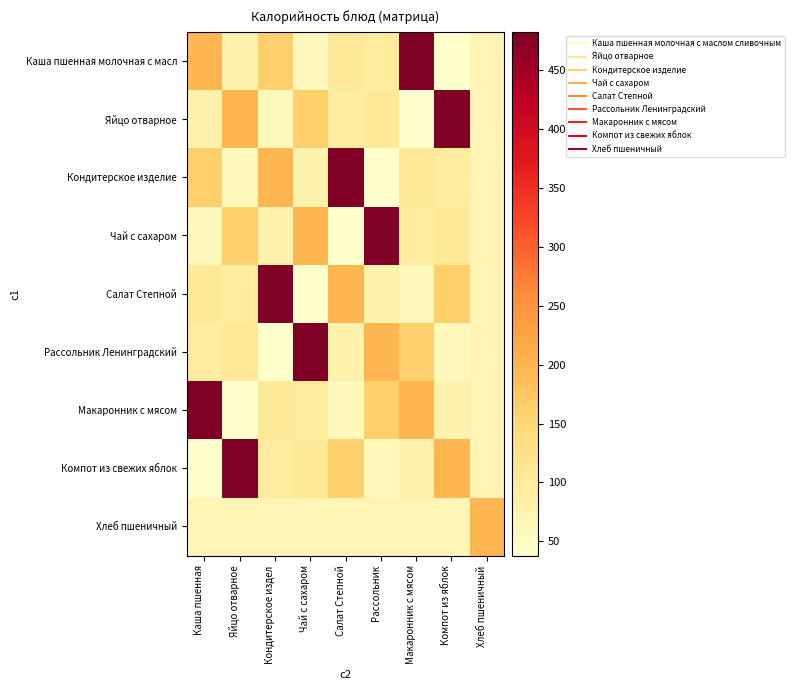

Reading left to right, list all the values displayed in this chart.

Каша пшенная молочная с масл: Каша пшенная=198.3	Яйцо отварное=78.5	Кондитерское издел=162.6	Чай с сахаром=59.9	Салат Степной=103.5	Рассольник=96.2	Макаронник с мясом=482.0	Компот из яблок=38.0	Хлеб пшеничный=70.5
Яйцо отварное: Каша пшенная=78.5	Яйцо отварное=198.3	Кондитерское издел=59.9	Чай с сахаром=162.6	Салат Степной=96.2	Рассольник=103.5	Макаронник с мясом=38.0	Компот из яблок=482.0	Хлеб пшеничный=70.5
Кондитерское изделие: Каша пшенная=162.6	Яйцо отварное=59.9	Кондитерское издел=198.3	Чай с сахаром=78.5	Салат Степной=482.0	Рассольник=38.0	Макаронник с мясом=103.5	Компот из яблок=96.2	Хлеб пшеничный=70.5
Чай с сахаром: Каша пшенная=59.9	Яйцо отварное=162.6	Кондитерское издел=78.5	Чай с сахаром=198.3	Салат Степной=38.0	Рассольник=482.0	Макаронник с мясом=96.2	Компот из яблок=103.5	Хлеб пшеничный=70.5
Салат Степной: Каша пшенная=103.5	Яйцо отварное=96.2	Кондитерское издел=482.0	Чай с сахаром=38.0	Салат Степной=198.3	Рассольник=78.5	Макаронник с мясом=59.9	Компот из яблок=162.6	Хлеб пшеничный=70.5
Рассольник Ленинградский: Каша пшенная=96.2	Яйцо отварное=103.5	Кондитерское издел=38.0	Чай с сахаром=482.0	Салат Степной=78.5	Рассольник=198.3	Макаронник с мясом=162.6	Компот из яблок=59.9	Хлеб пшеничный=70.5
Макаронник с мясом: Каша пшенная=482.0	Яйцо отварное=38.0	Кондитерское издел=103.5	Чай с сахаром=96.2	Салат Степной=59.9	Рассольник=162.6	Макаронник с мясом=198.3	Компот из яблок=78.5	Хлеб пшеничный=70.5
Компот из свежих яблок: Каша пшенная=38.0	Яйцо отварное=482.0	Кондитерское издел=96.2	Чай с сахаром=103.5	Салат Степной=162.6	Рассольник=59.9	Макаронник с мясом=78.5	Компот из яблок=198.3	Хлеб пшеничный=70.5
Хлеб пшеничный: Каша пшенная=70.5	Яйцо отварное=70.5	Кондитерское издел=70.5	Чай с сахаром=70.5	Салат Степной=70.5	Рассольник=70.5	Макаронник с мясом=70.5	Компот из яблок=70.5	Хлеб пшеничный=198.3